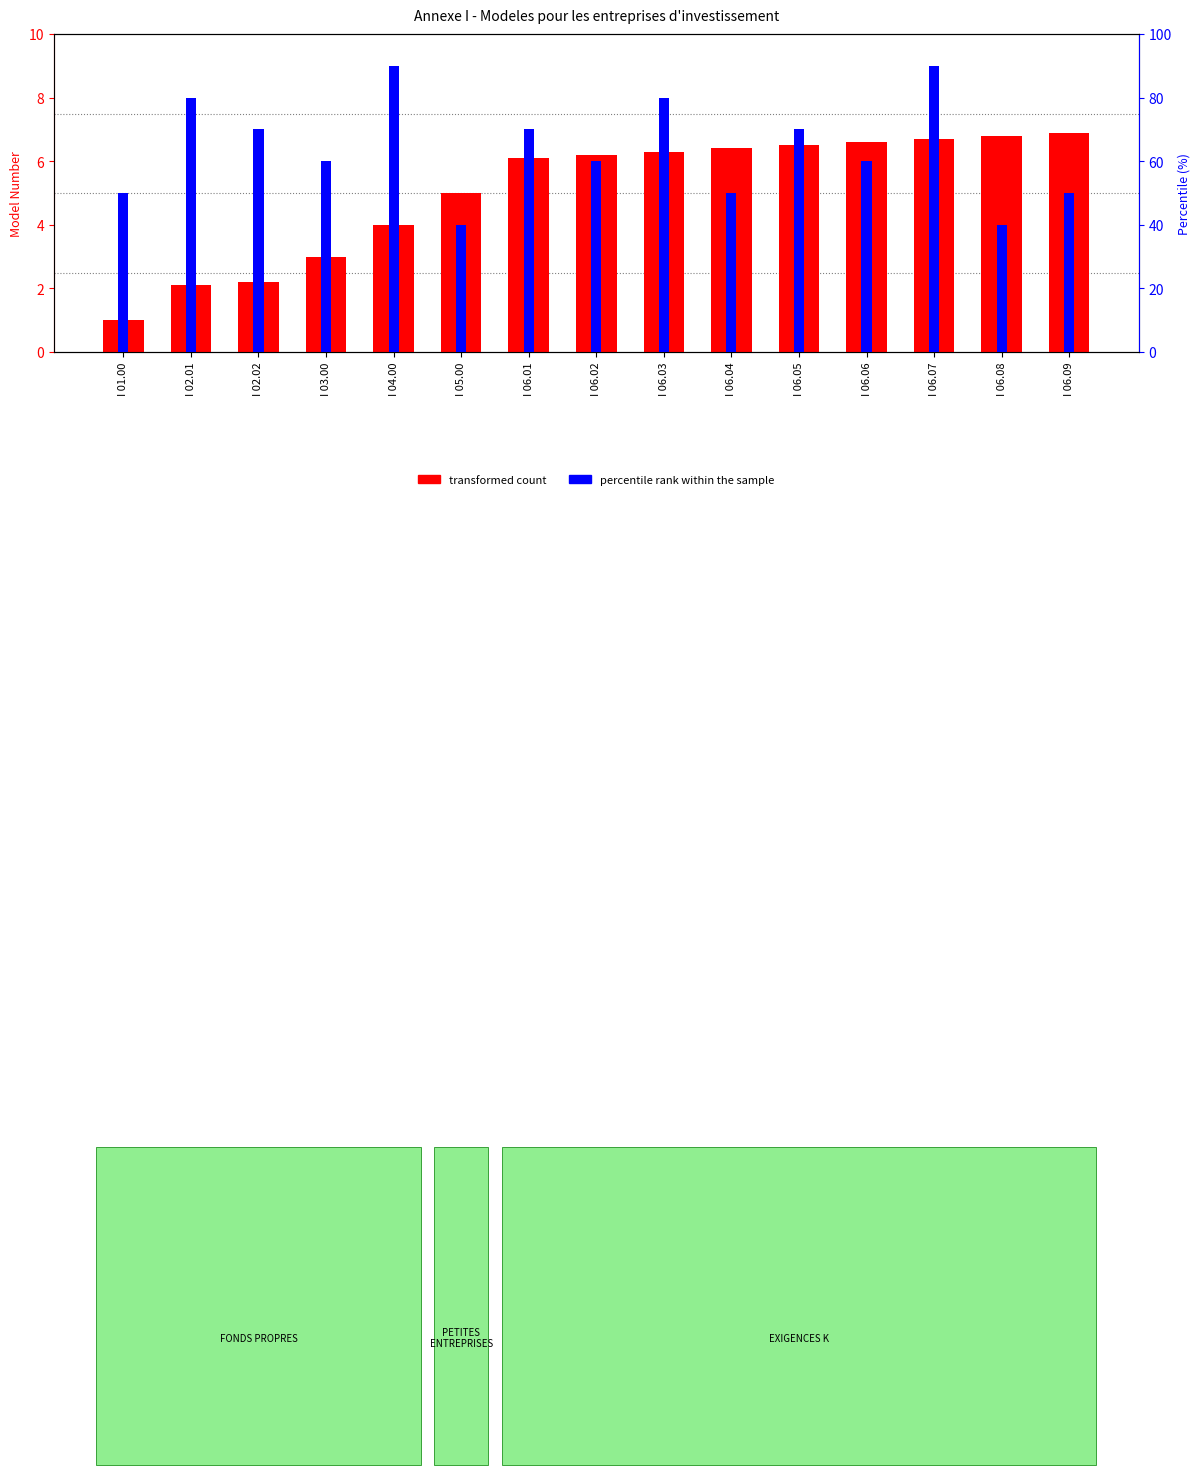

Rank the series by their average value, from highest to lowest.

percentile rank within the sample, transformed count